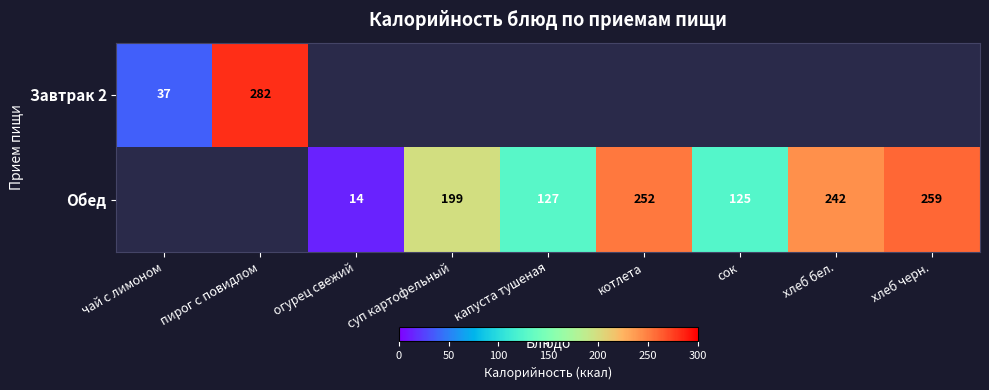

What is the sum of the Обед values at хлеб черн. and капуста тушеная?

386